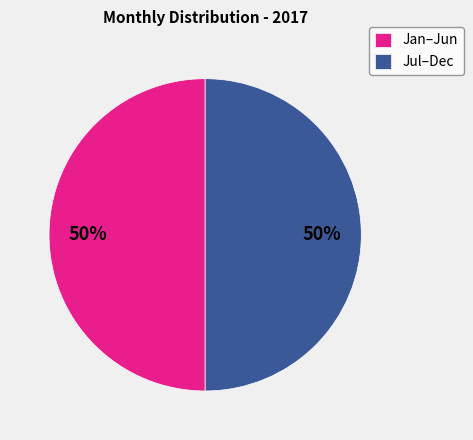

To the nearest percent, what portion does Jan–Jun represent?

50%